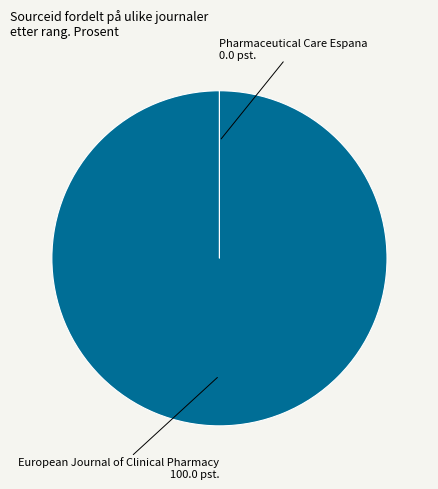

Which category has the biggest portion of the pie?

European Journal of Clinical Pharmacy